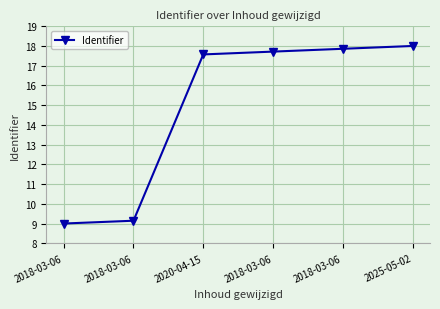

What is the value of the 5th point from the left?

9.0